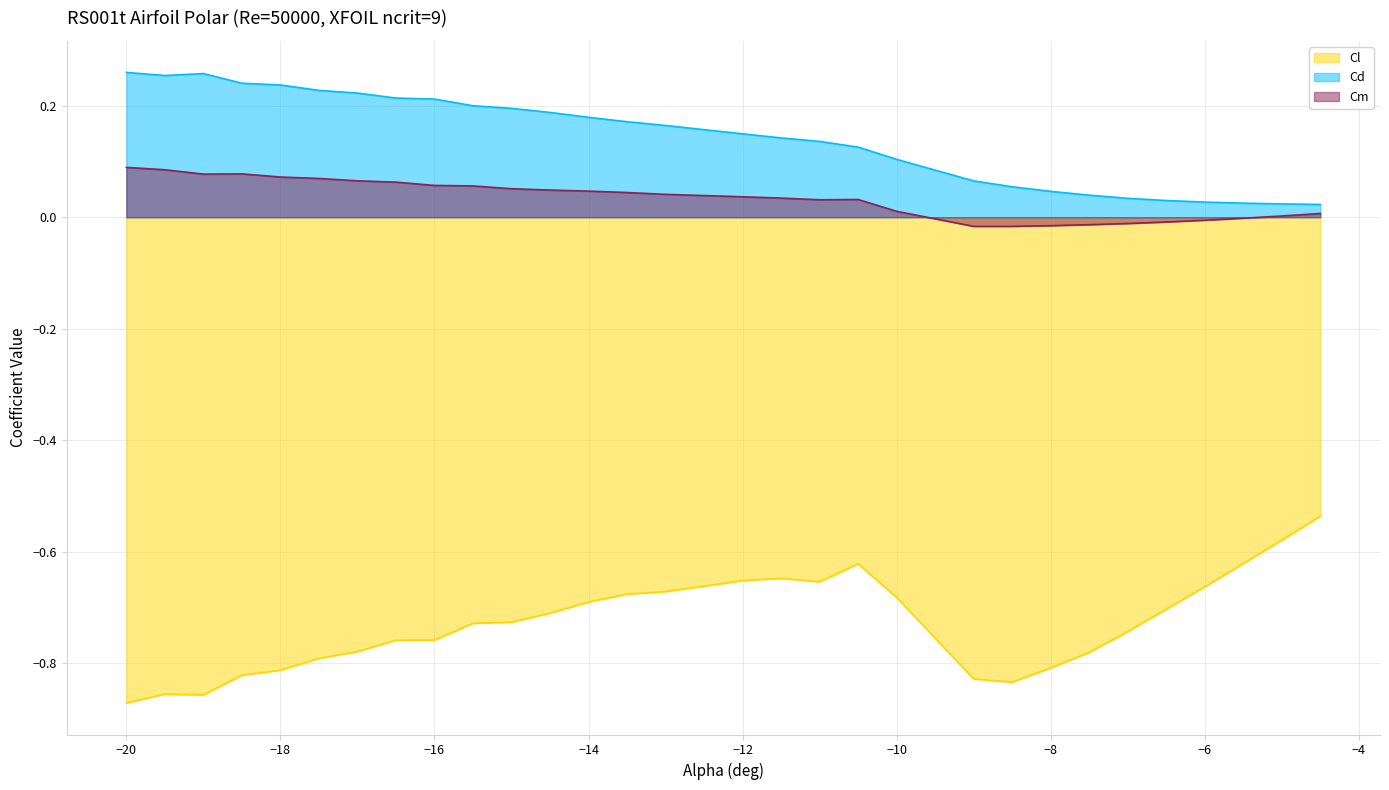

True or false: Cd and Cm cross at least once.

False